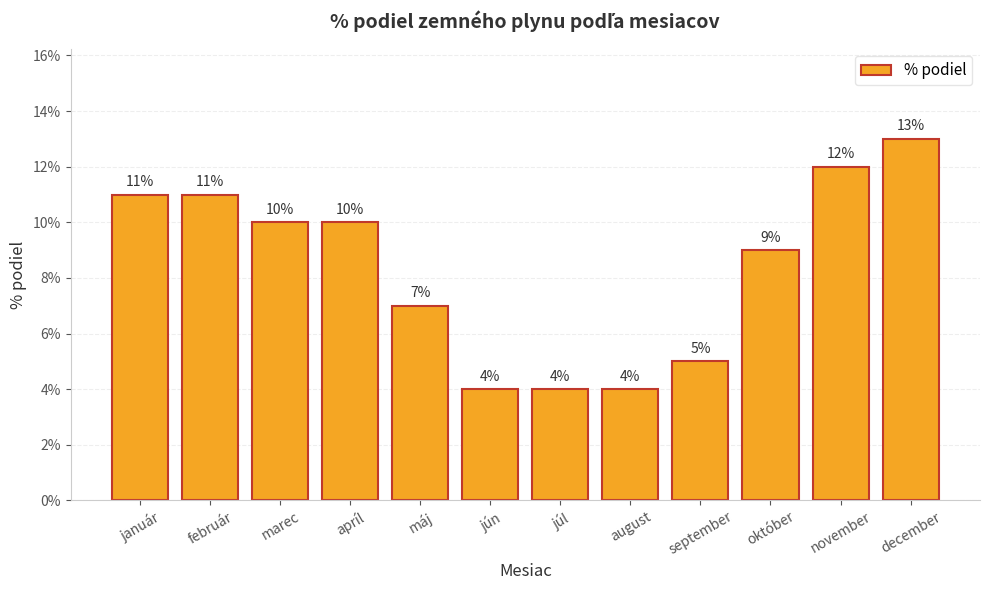

Reading right to left, transcribe all the data shown in this chart.

december=0.1	november=0.1	október=0.1	september=0.1	august=0.0	júl=0.0	jún=0.0	máj=0.1	apríl=0.1	marec=0.1	február=0.1	január=0.1